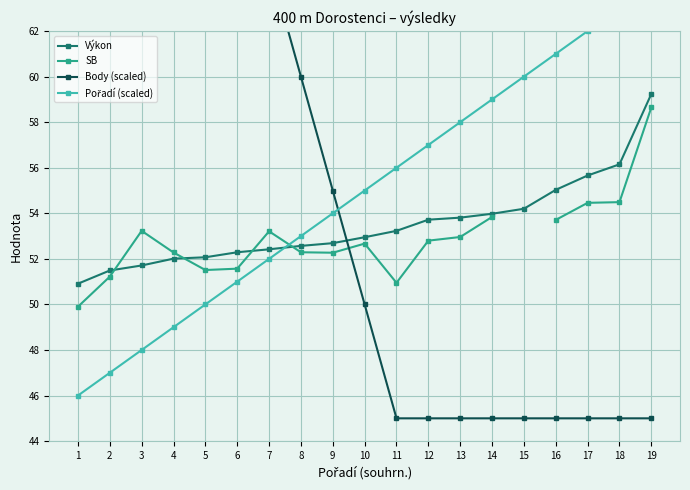

Which category has the lowest value in the Pořadí (scaled) series?

1